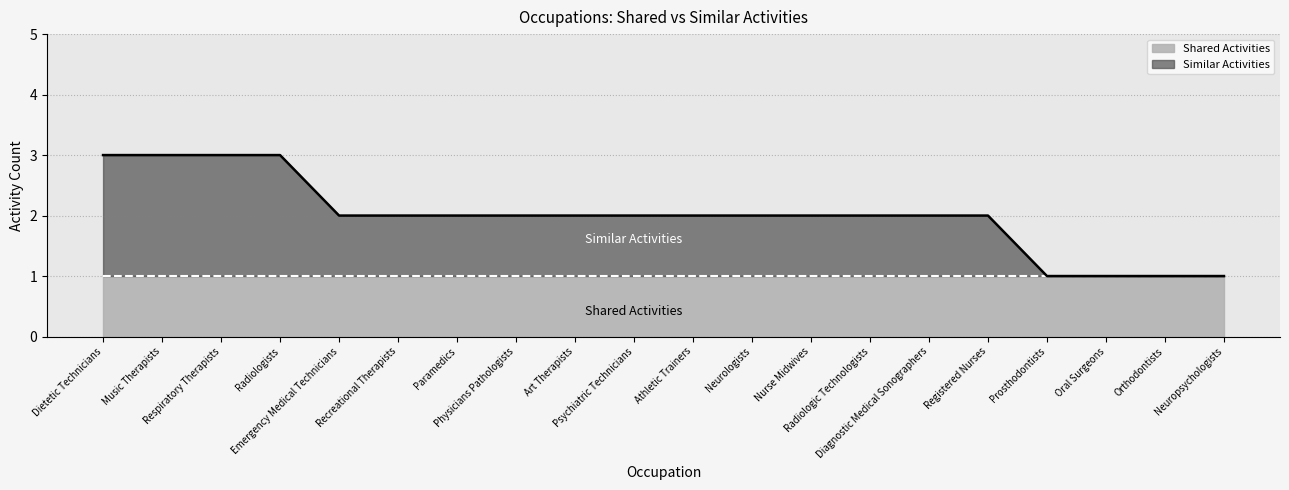

What is the label of the 12th point from the left?

Neurologists